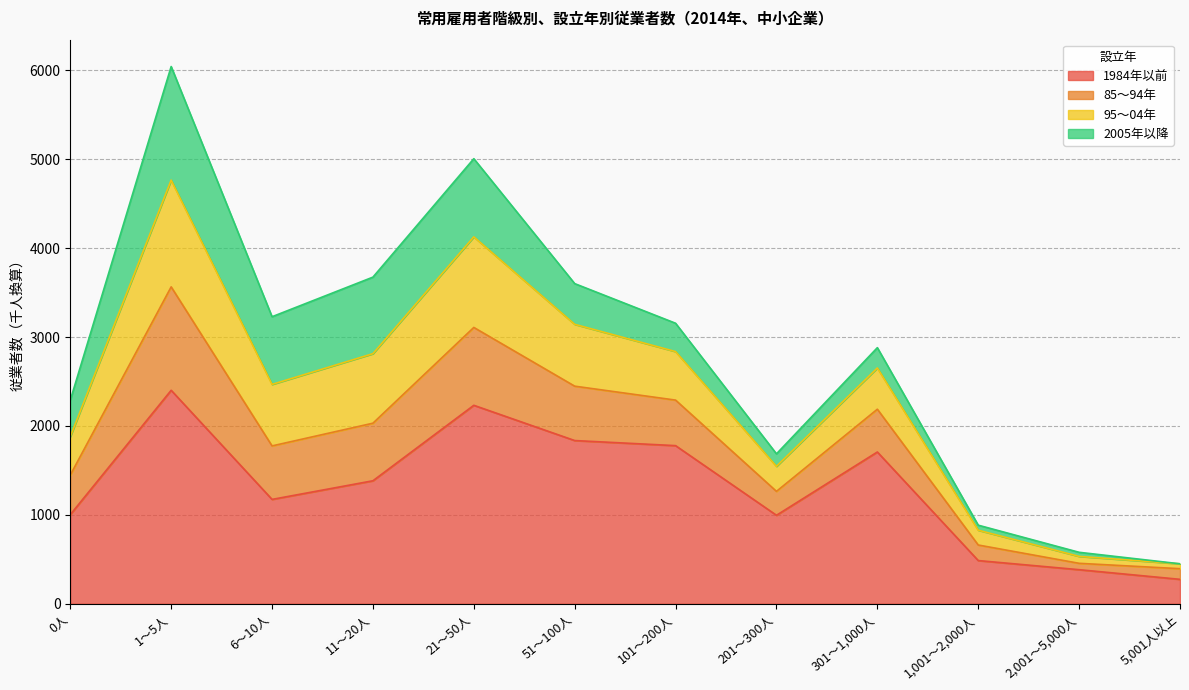

List the labels in order of 85～94年 value, largest first.

1～5人, 21～50人, 11～20人, 51～100人, 6～10人, 101～200人, 301～1,000人, 0人, 201～300人, 1,001～2,000人, 2,001～5,000人, 5,001人以上